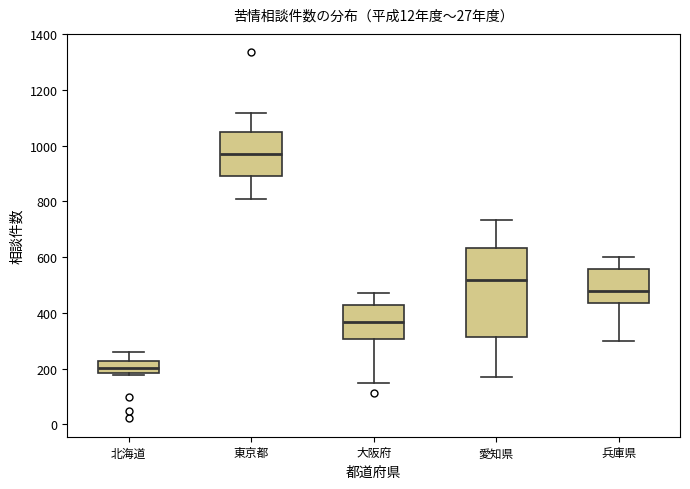

Which box's median line is the lowest?

北海道